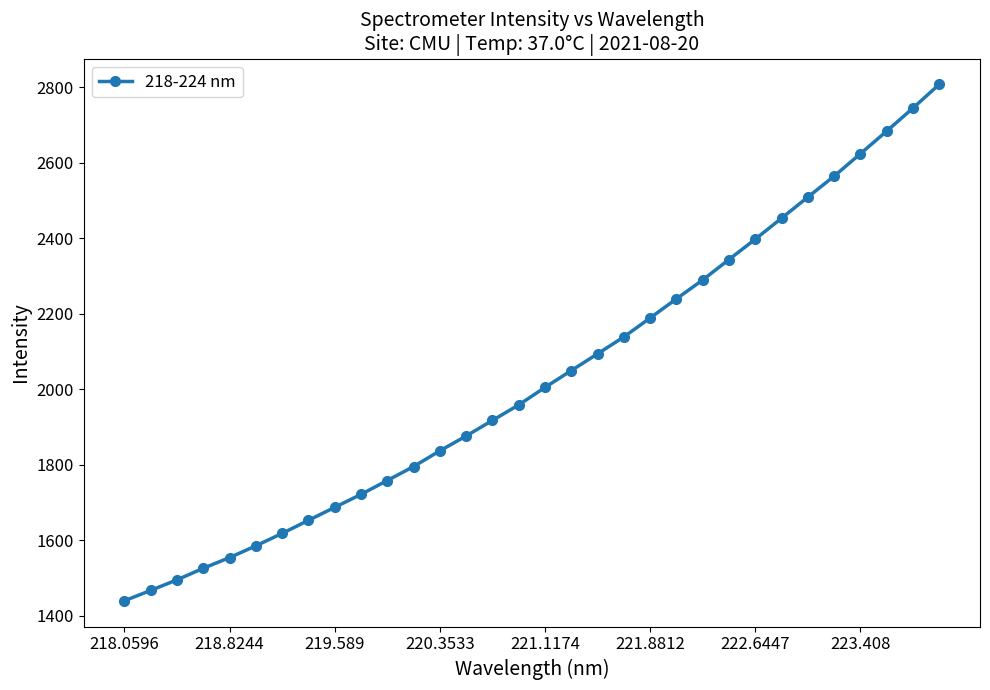

True or false: there are more than 2 points higher than both neighbors.

False